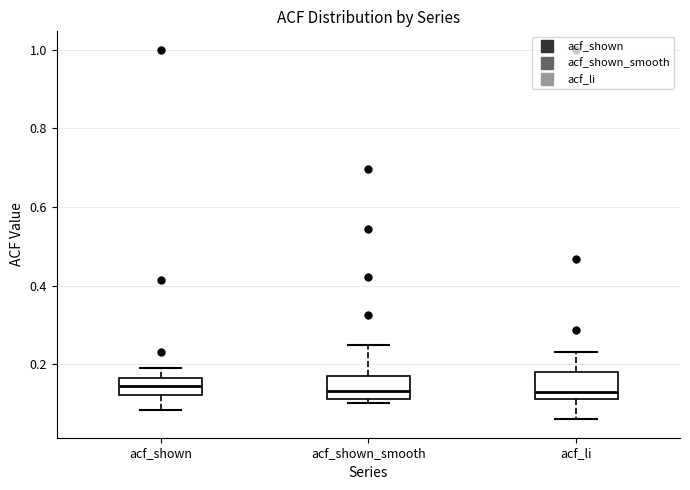

Where is the upper edge of the box for acf_shown on the y-axis? The values are not printed on the chart, so give them approximately, as read against the axis.

0.16